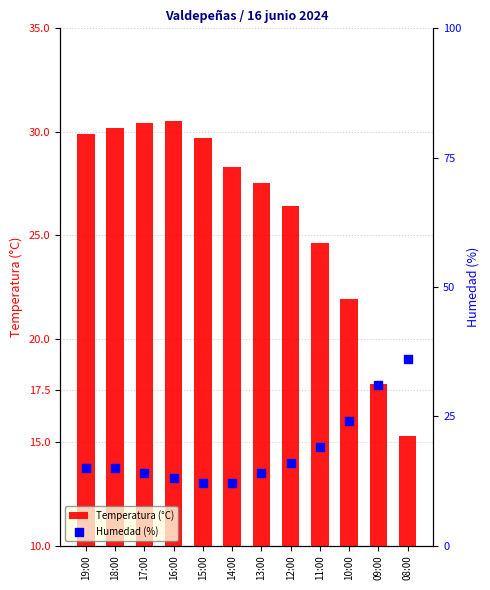

Which series has the widest spread of Y values?

Humedad (%)